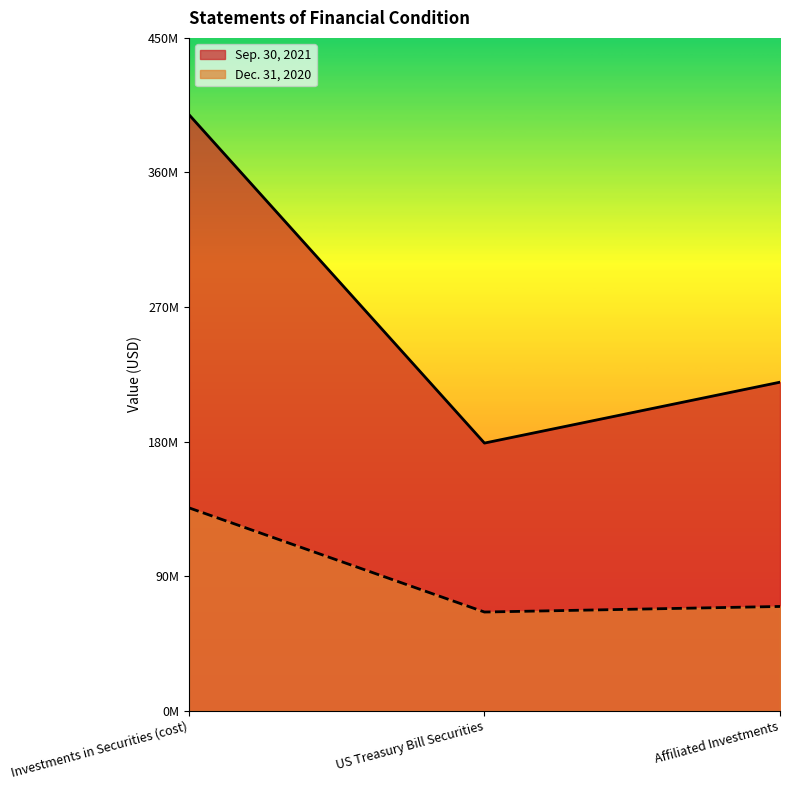

Is the value of Dec. 31, 2020 at Investments in Securities (cost) greater than the value of Sep. 30, 2021 at Affiliated Investments?

No